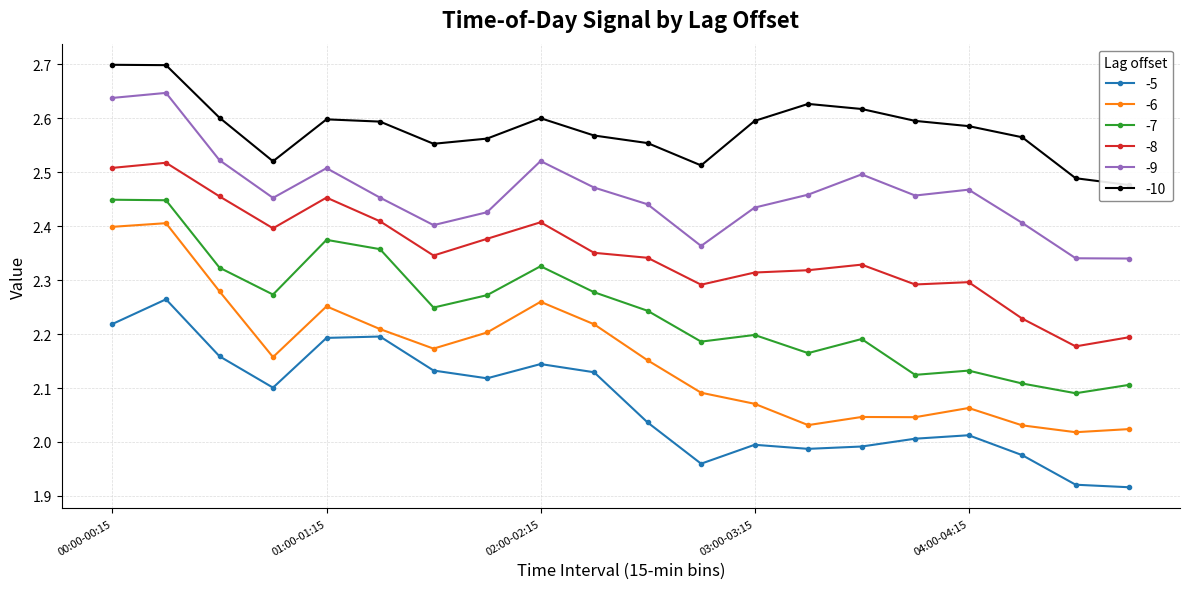

What is the difference between the second highest and minimum values in the -6 series?

0.4